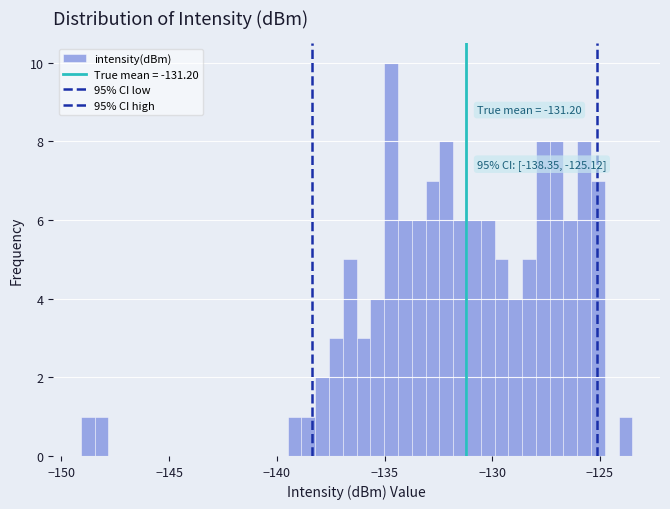

Read against the x-axis, roughly where is the centre of the tallest bar?

-134.5